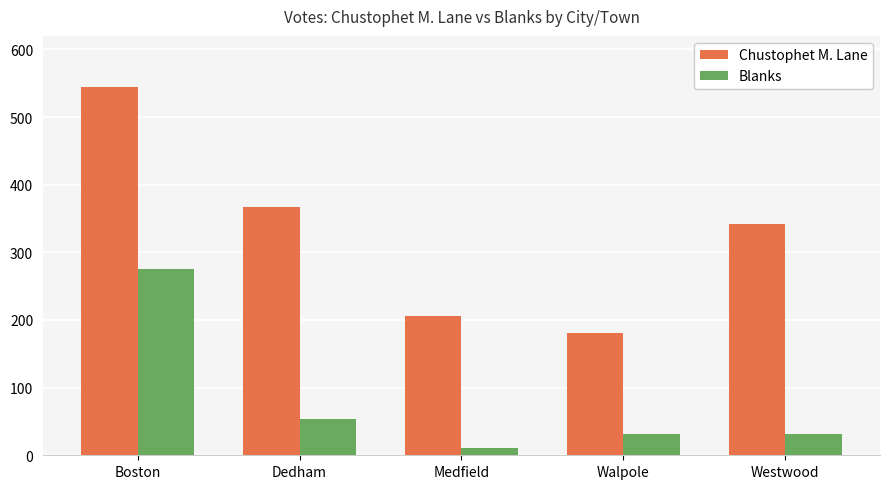

What is the difference between the highest and lowest values at Walpole?

149